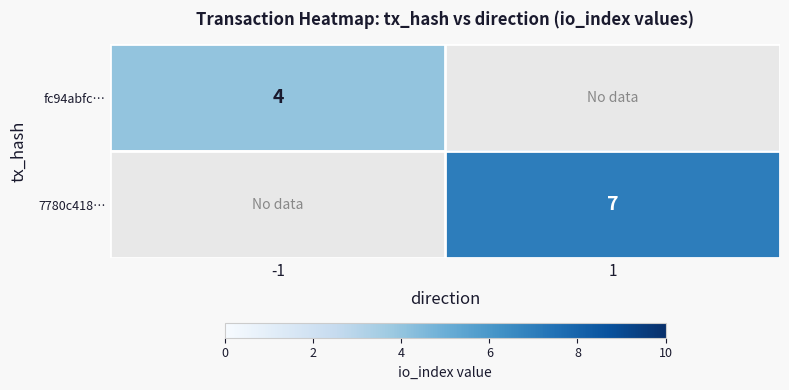

True or false: fc94abfc… has a value of 6 at -1.

False